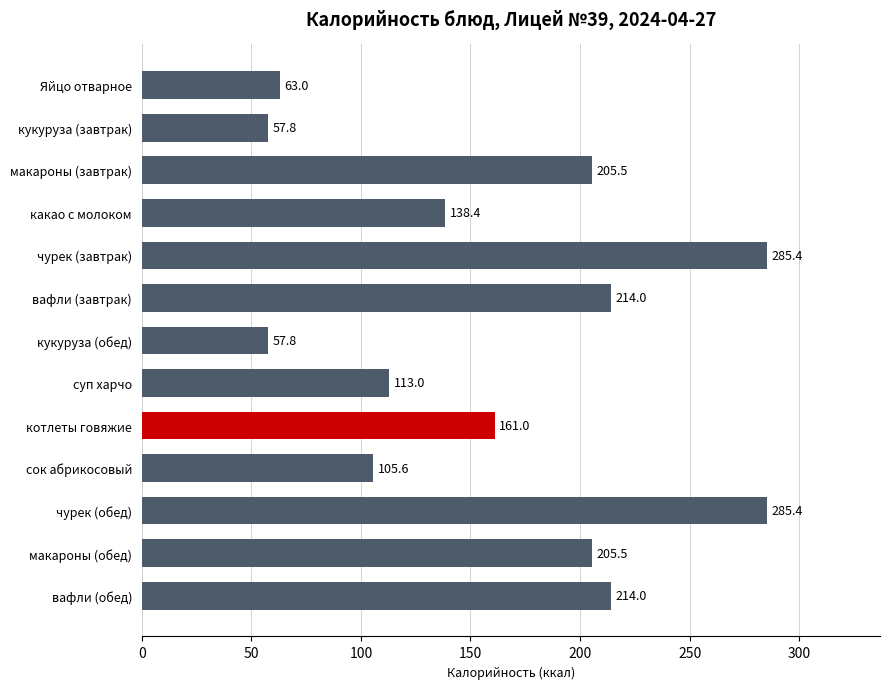

What is the difference between the values at макароны (обед) and кукуруза (обед)?

147.7